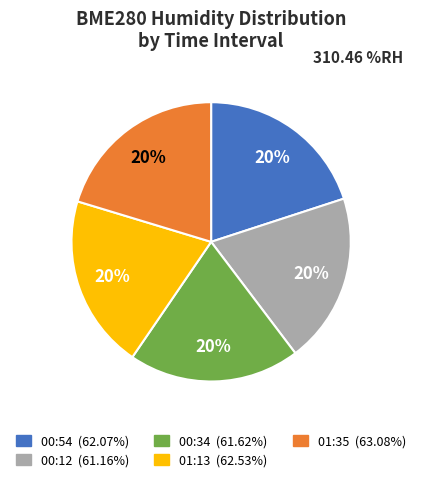

What percentage is the 00:12 slice, to the nearest percent?

20%